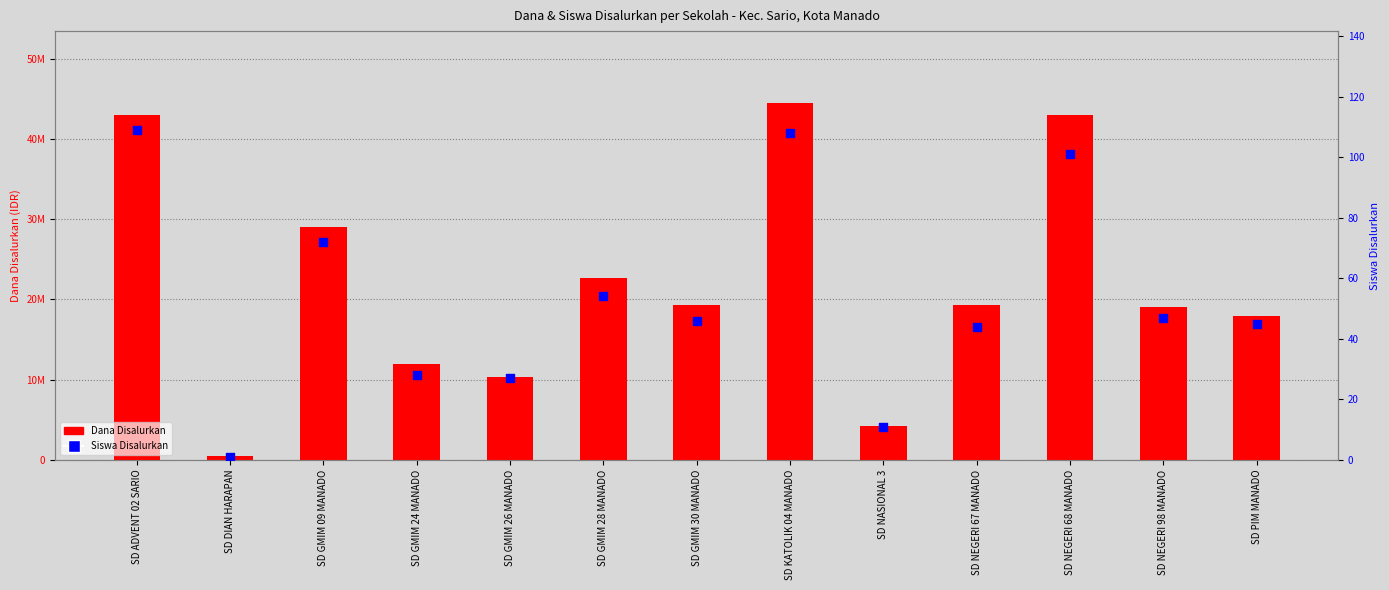

Which series reaches the maximum Y coordinate?

Dana Disalurkan